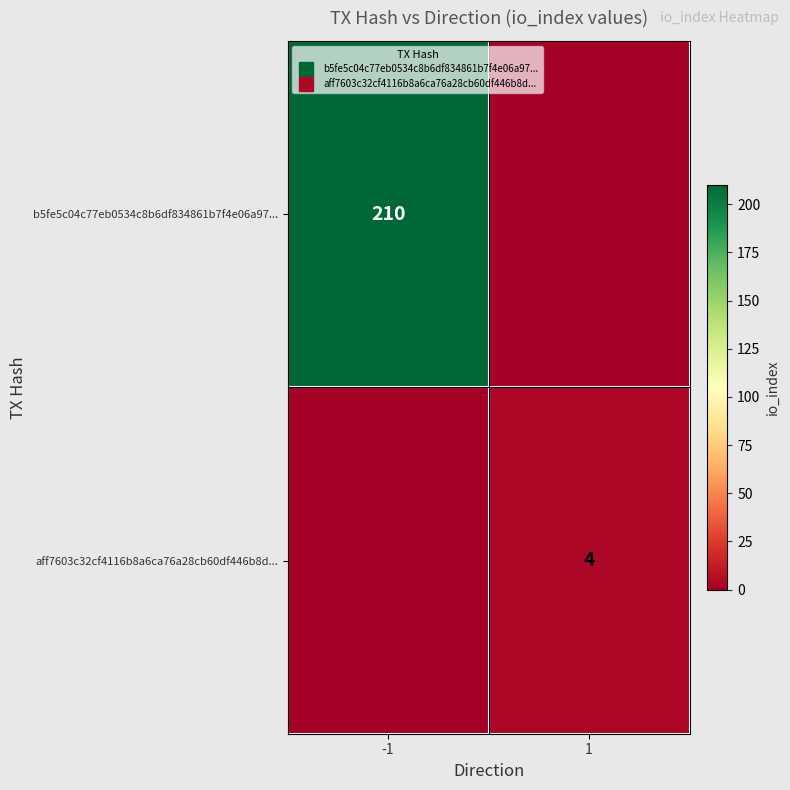

The value of aff7603c32cf4116b8a6ca76a28cb60df446b8d... at -1 is 0. True or false?

True